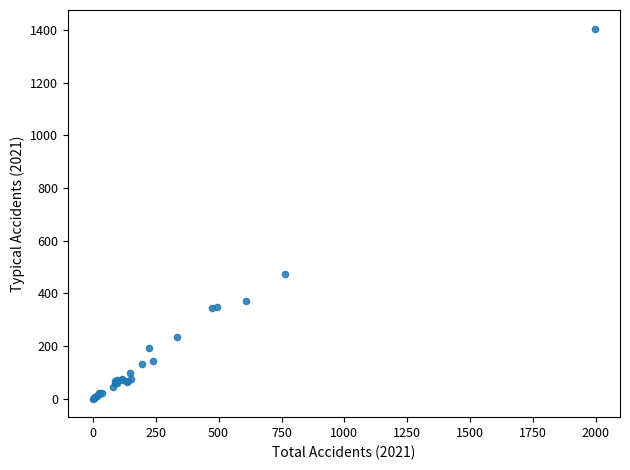

What Y value in the scatter plot is closest to 703?

474